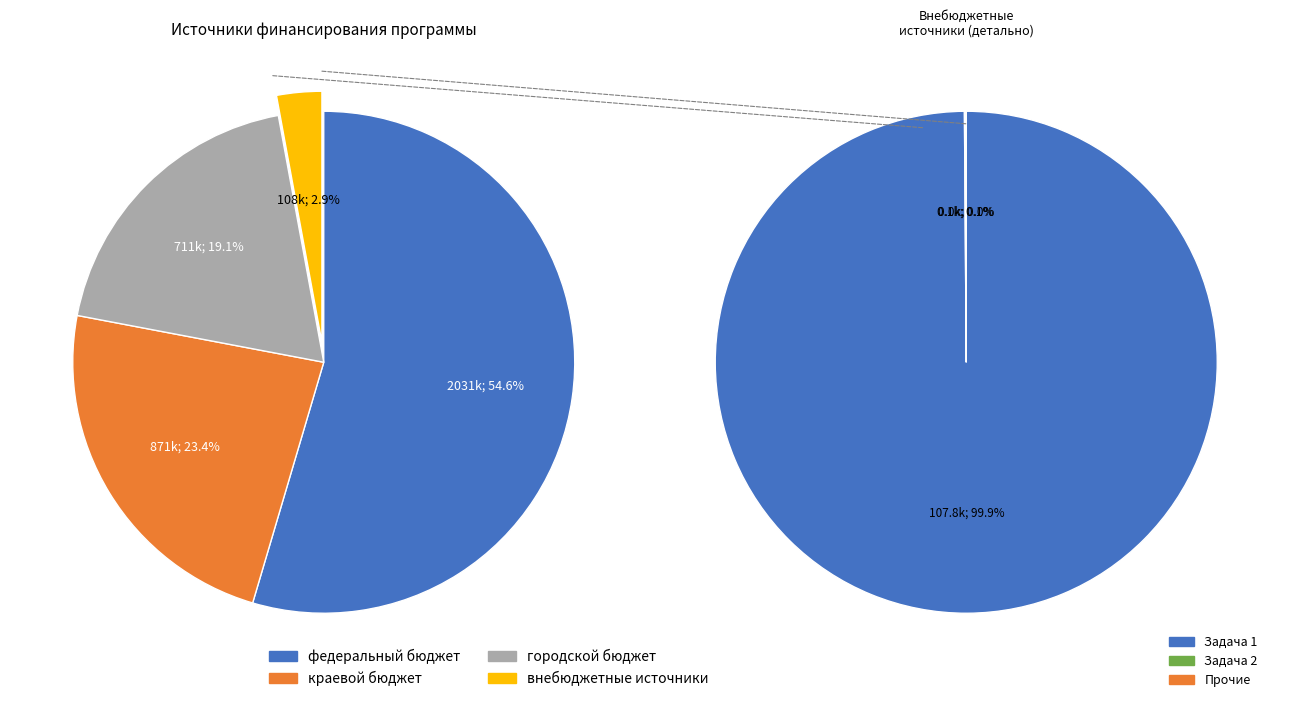

Is it true that федеральный бюджет is 55% of the pie?

True